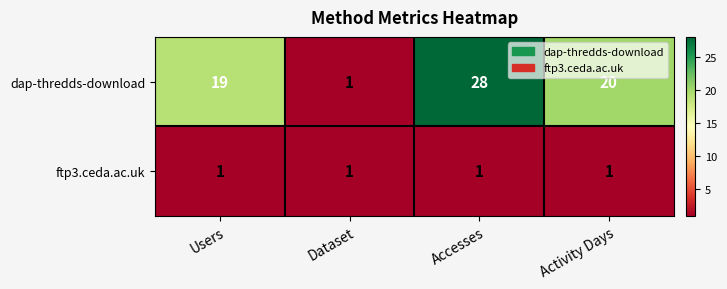

Which series has the largest range (max minus min)?

dap-thredds-download